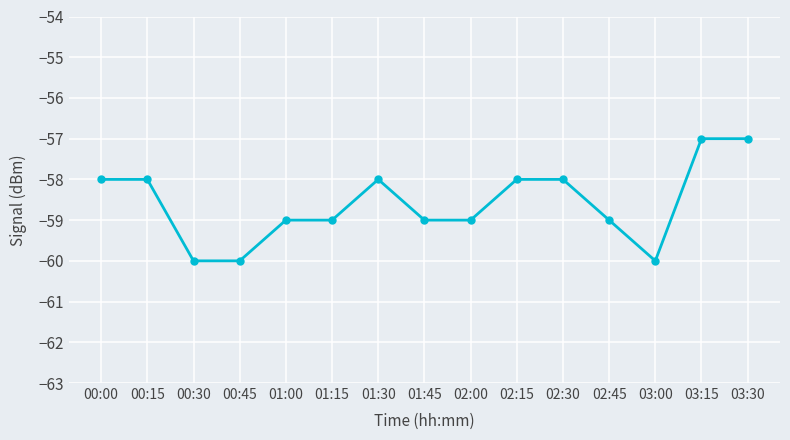

What is the maximum value shown in the chart?

-57